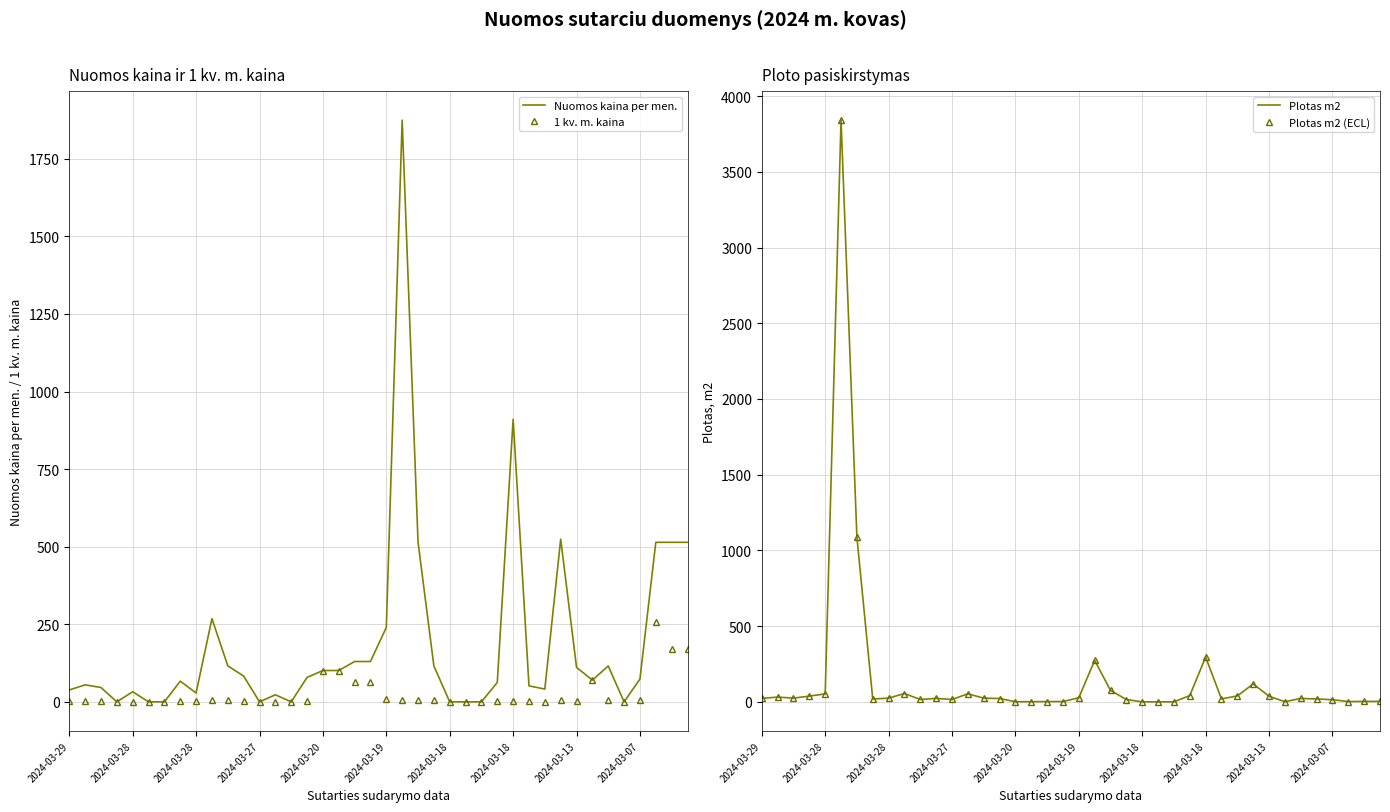

In Nuomos kaina per men., how many points are higher than both neighbors (excluding endpoints)?

9